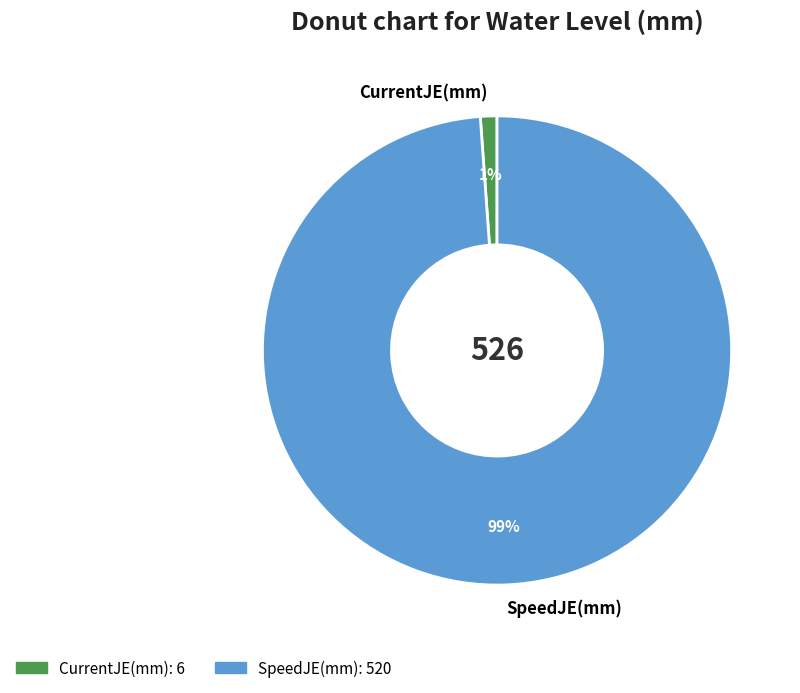

Is there any slice that represents more than half of the pie?

Yes